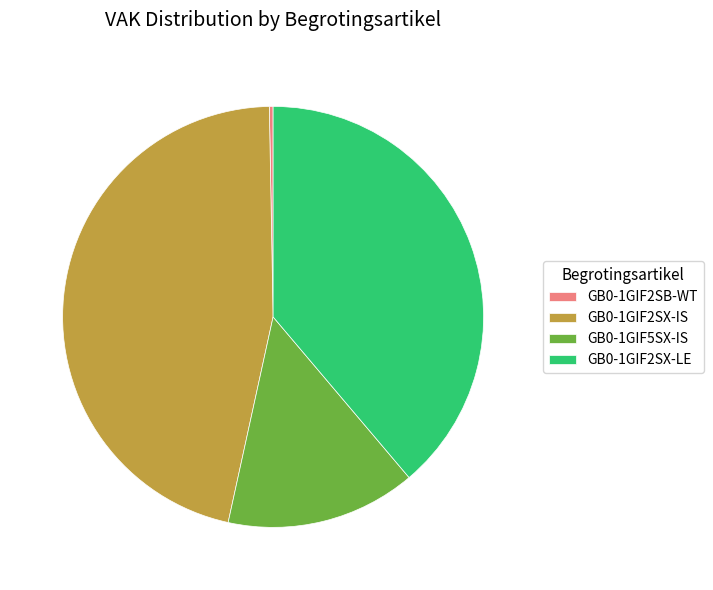

Does GB0-1GIF2SX-IS represent more than half of the total?

No